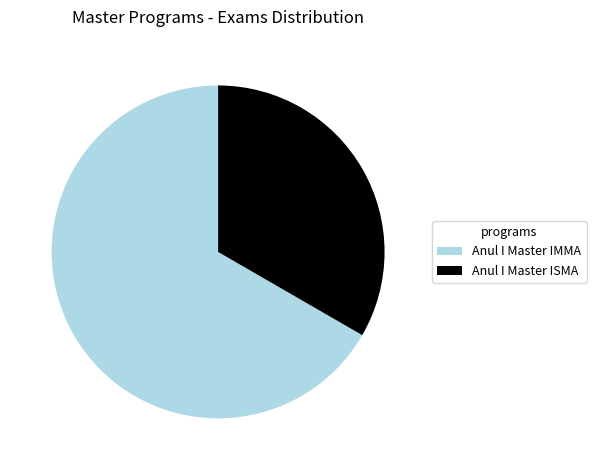

Is it true that Anul I Master ISMA is 33% of the pie?

True